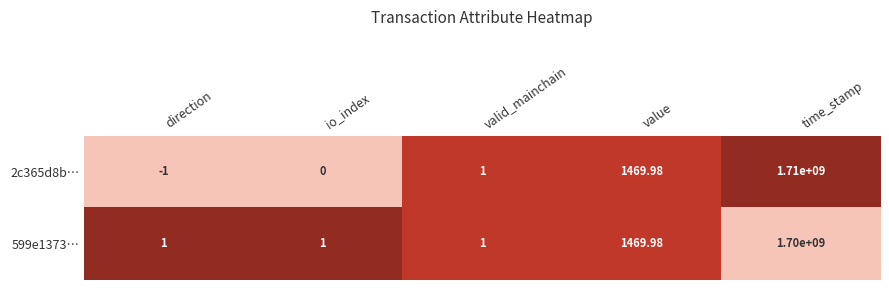

At which label does 599e1373… reach its peak?

time_stamp